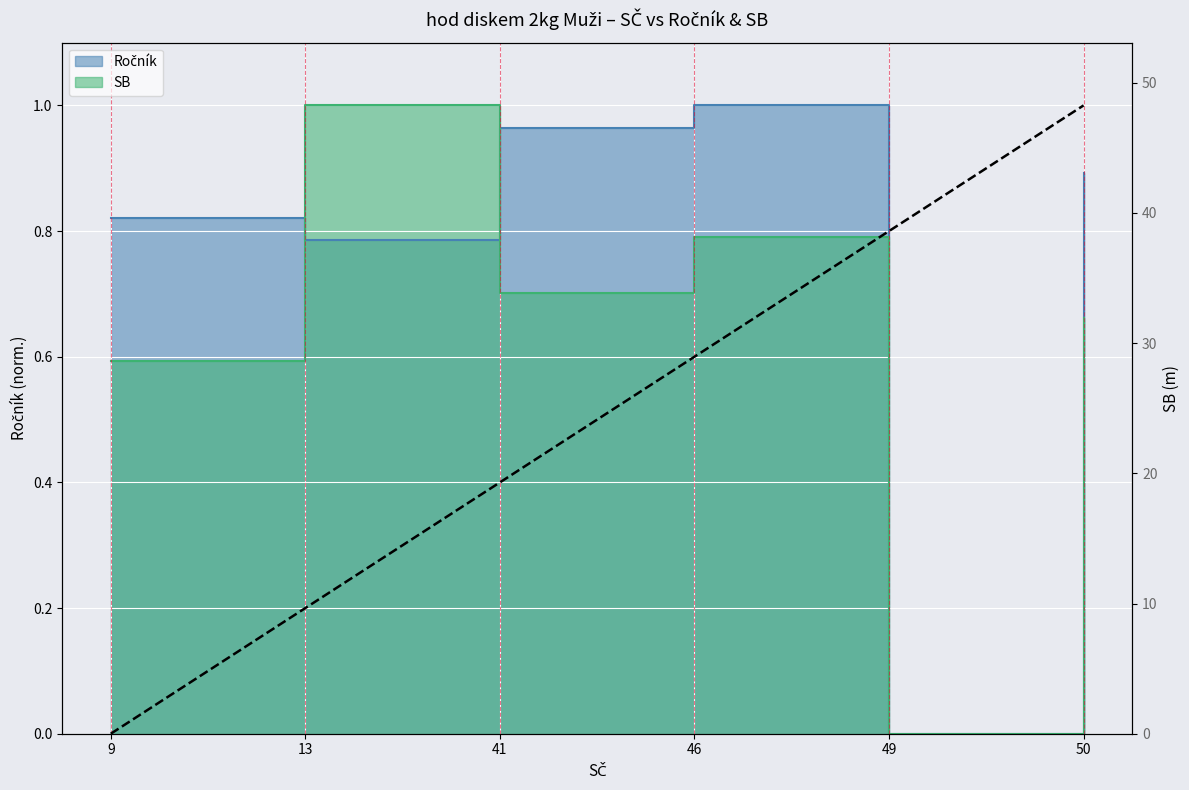

What is the average value of the SB series?

0.6